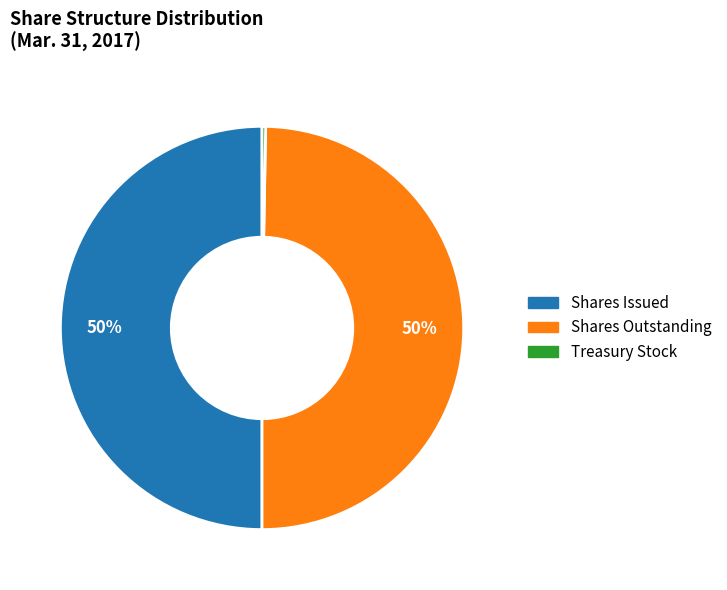

To the nearest percent, what is the average slice percentage?

33%